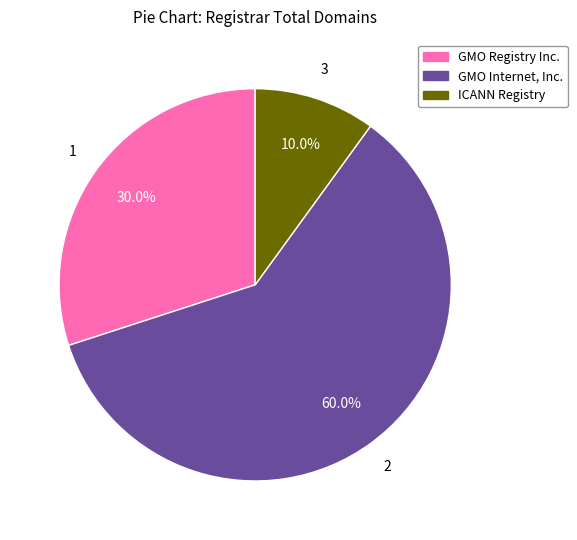

Is there any slice that represents more than half of the pie?

Yes